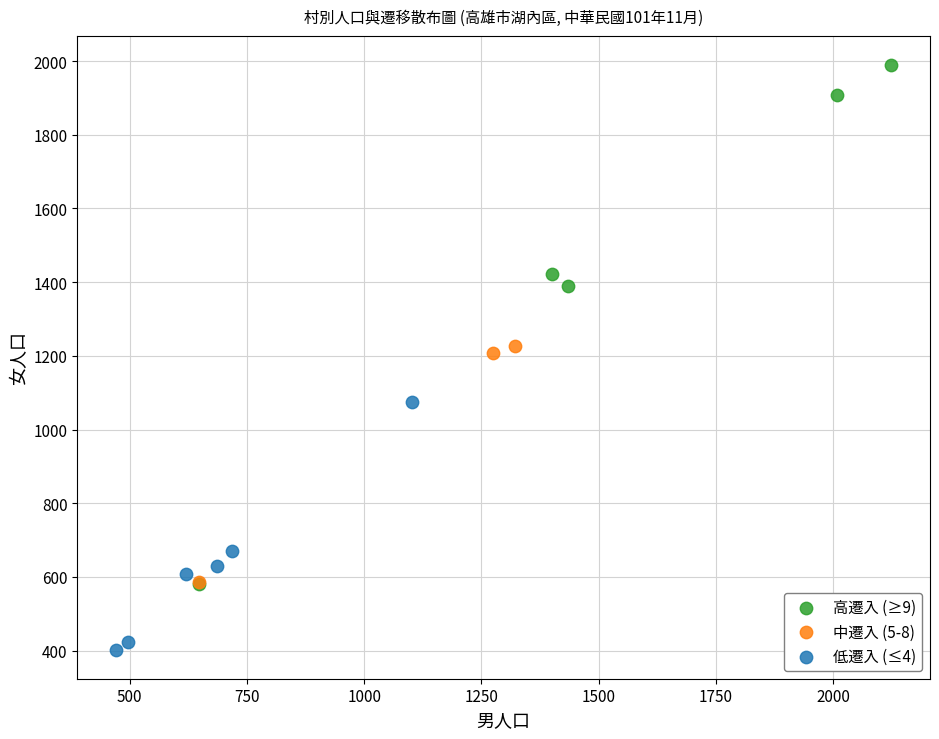

Which series reaches the maximum Y coordinate?

高遷入 (≥9)